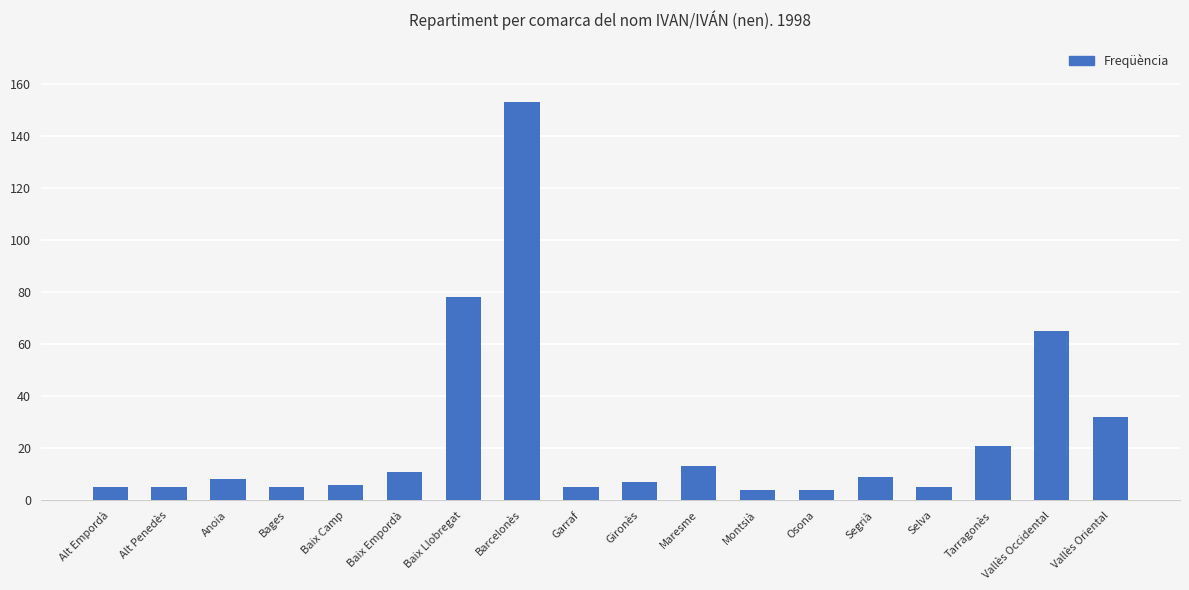

What is the sum of all values?

436